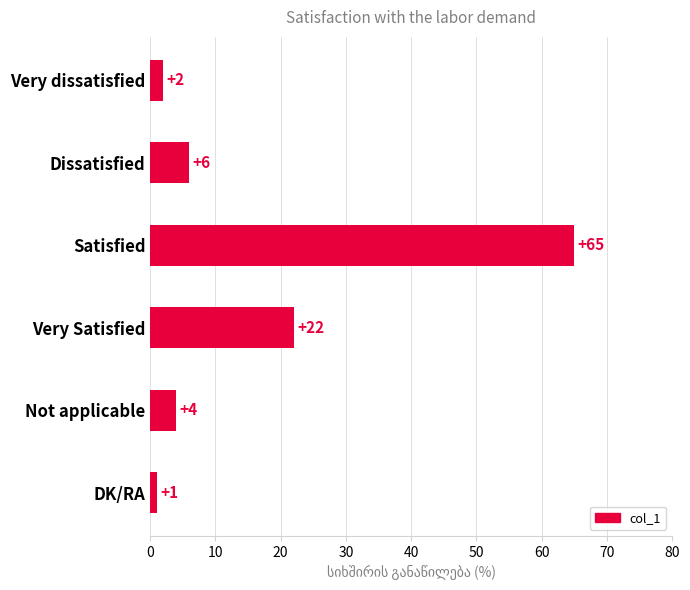

At which label is the value closest to 33?

Very Satisfied